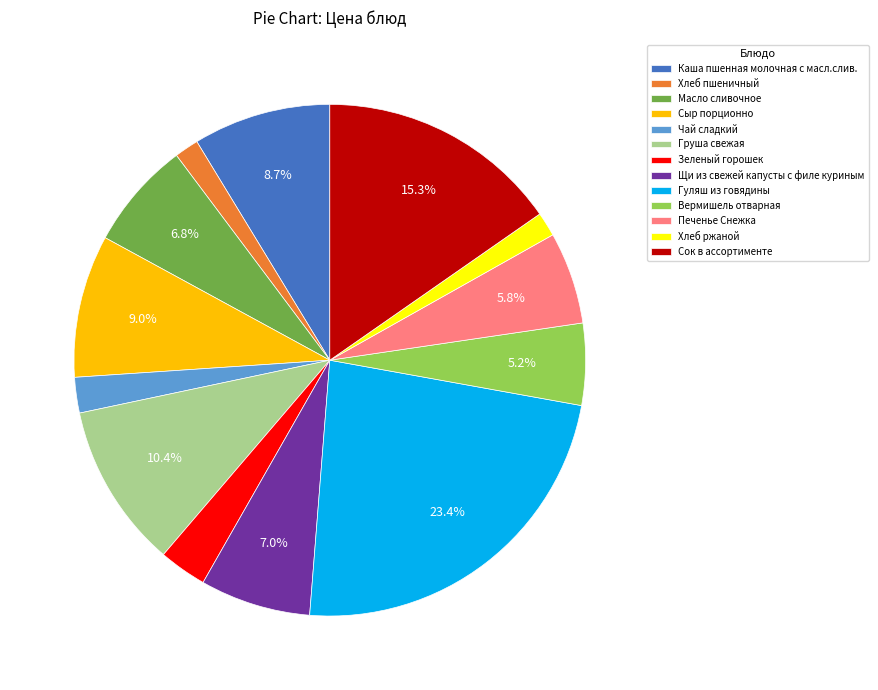

Which slice is the largest?

Гуляш из говядины